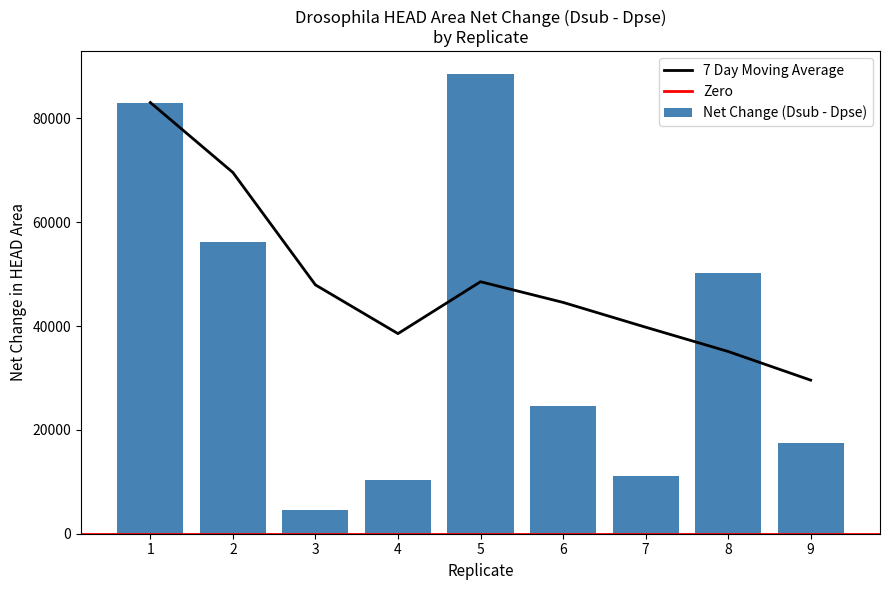

Does the chart contain stacked bars?

No